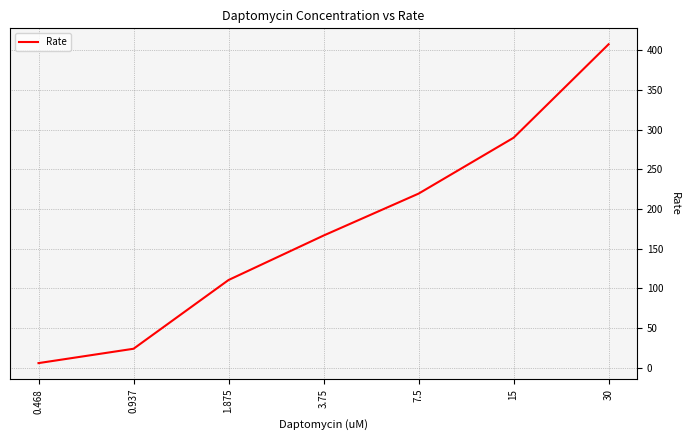

True or false: there are more than 0 points higher than both neighbors.

False